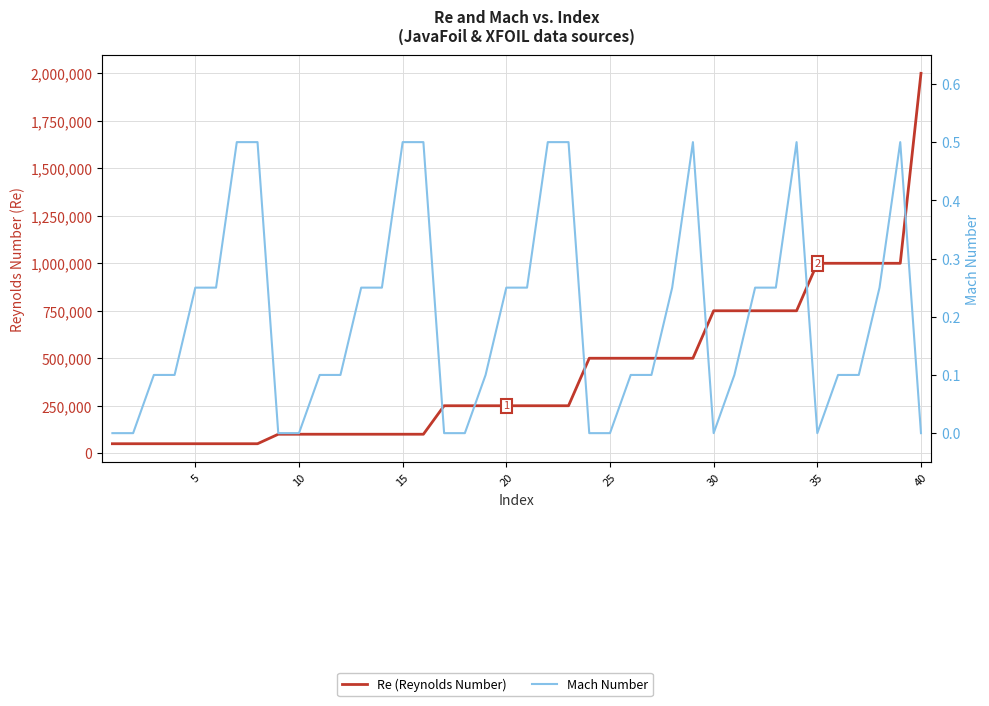

True or false: Mach Number has a value of 0.1 at 5.

False